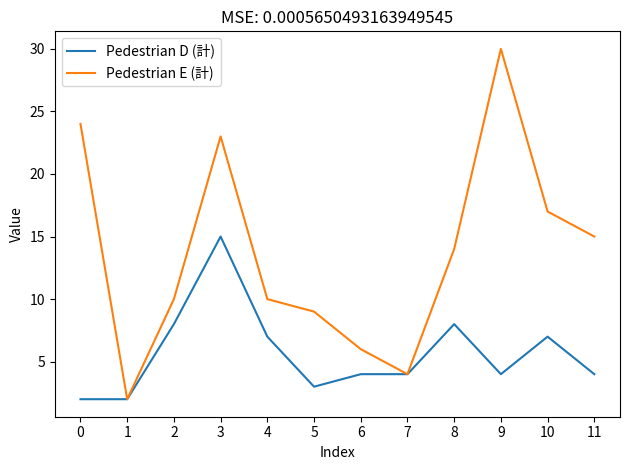

Is the value of Pedestrian E (計) at 7 greater than the value of Pedestrian D (計) at 8?

No